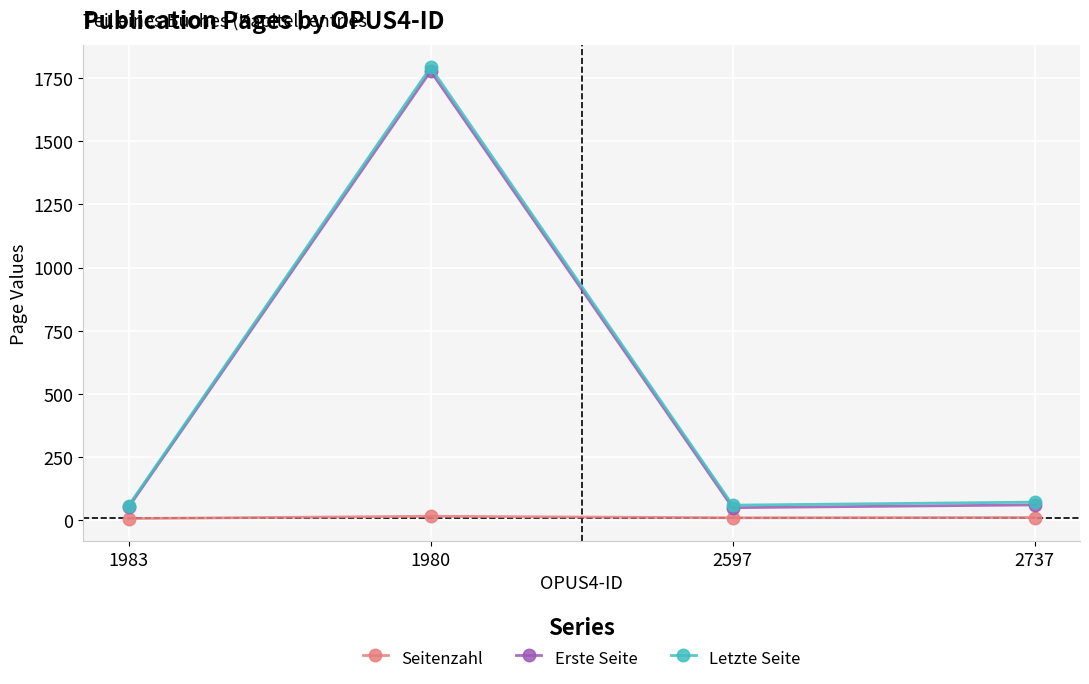

True or false: Seitenzahl and Letzte Seite cross at least once.

False